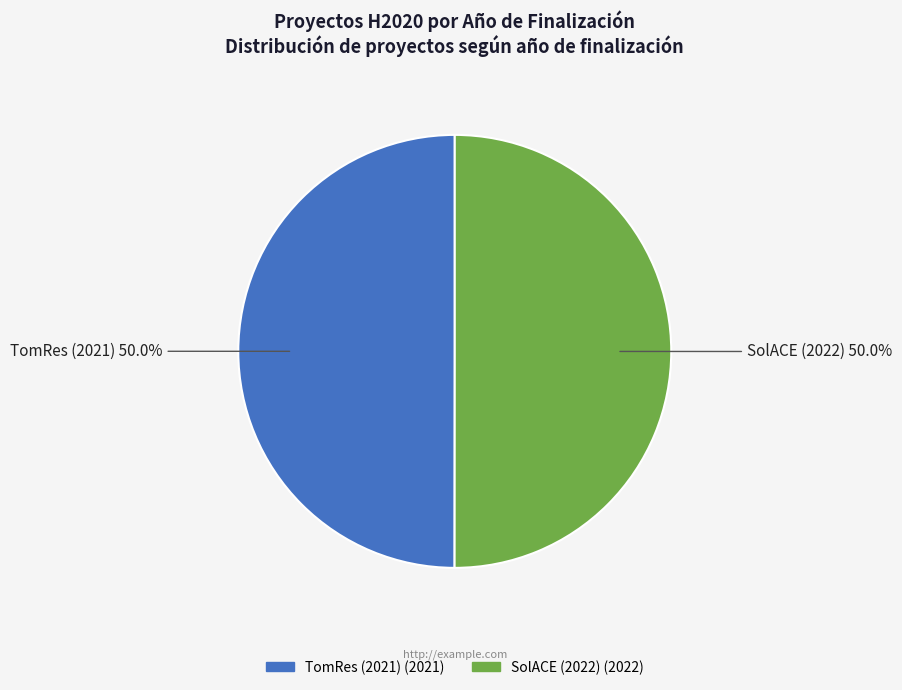

How much of the chart is everything except SolACE (2022)?

50.0%